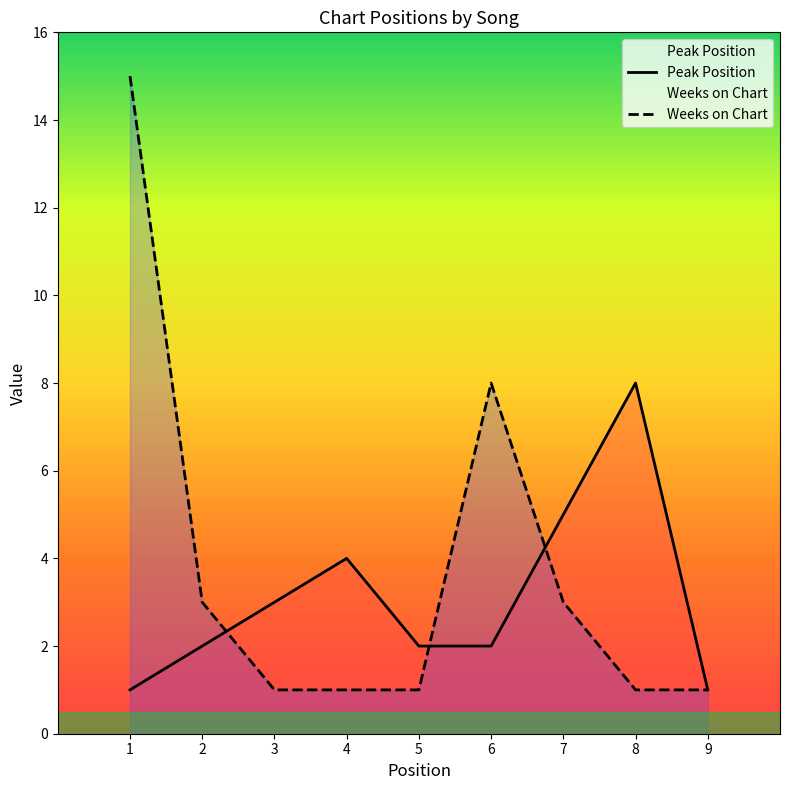

At which category does Peak Position reach its first local peak?

4